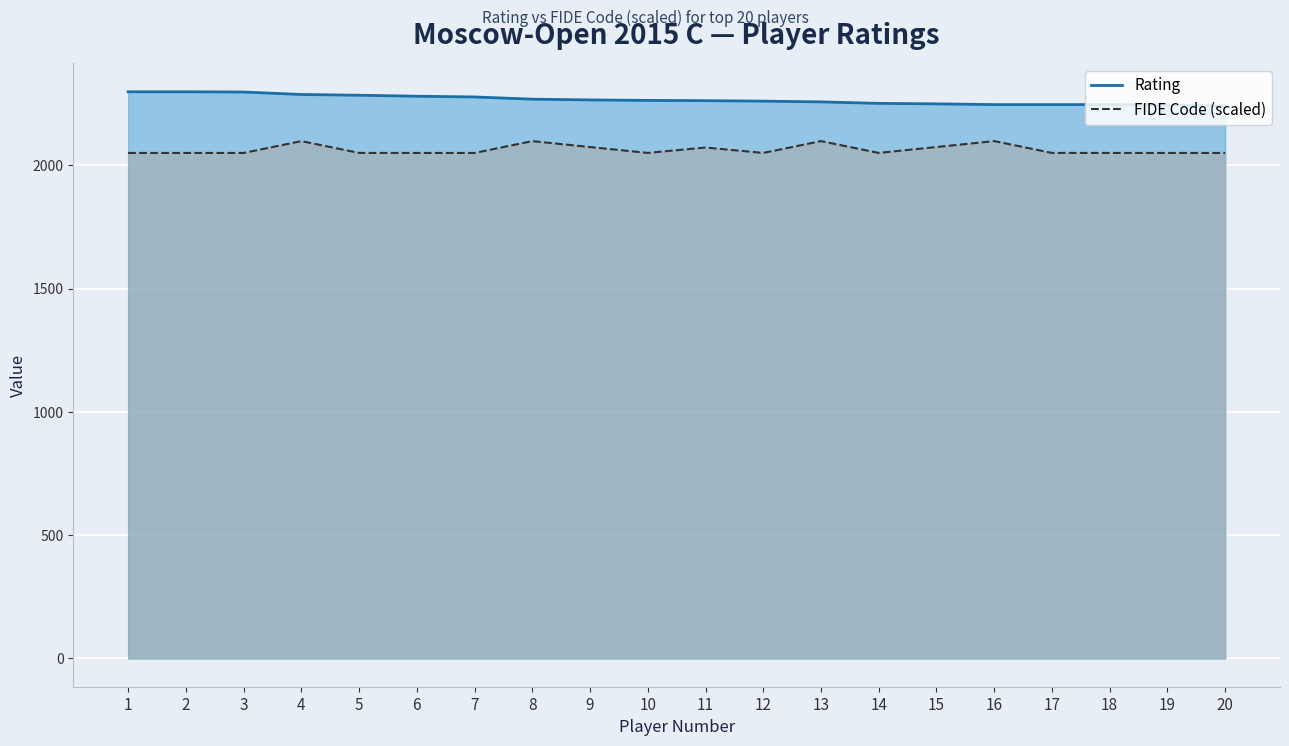

At which category does the chart reach its minimum across all series?

1